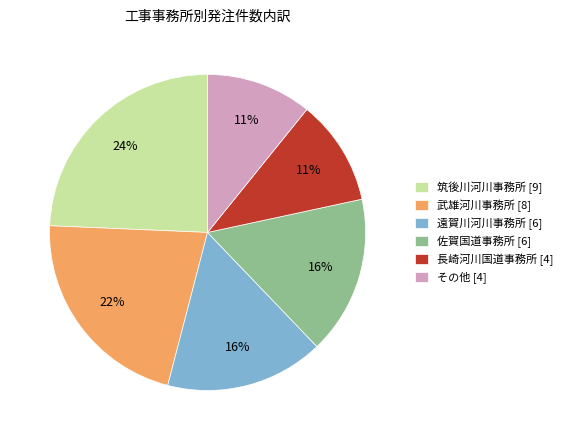

To the nearest percent, what portion does 佐賀国道事務所 [6] represent?

16%